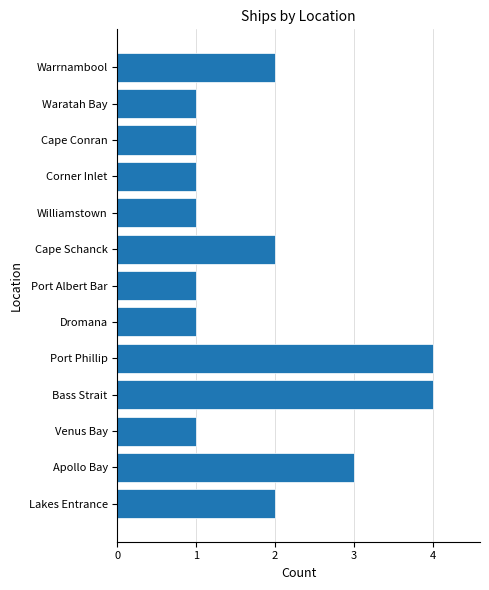

Is it true that the value at Dromana is 2?

False